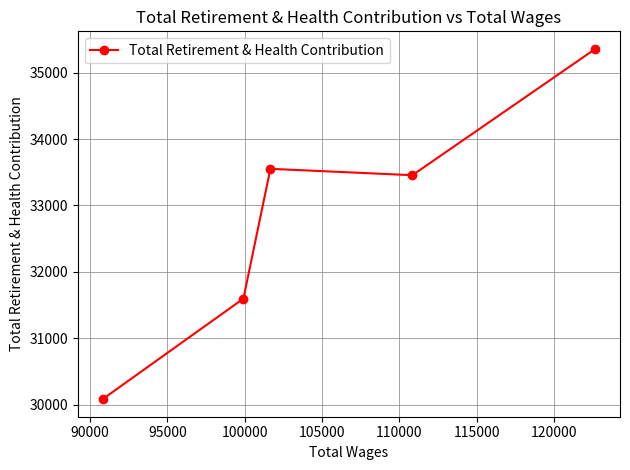

Reading right to left, extract all data points from this chart.

35359	33456	33552	31597	30082